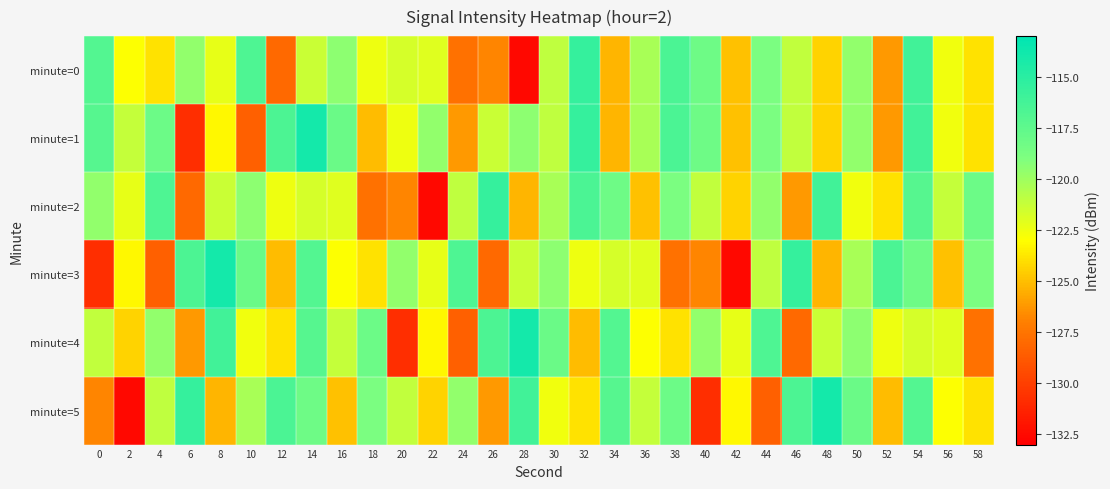

Reading left to right, list all the values displayed in this chart.

minute=0: 0=-116.9	2=-123.0	4=-123.9	6=-119.6	8=-122.3	10=-116.7	12=-128.1	14=-121.3	16=-119.5	18=-122.5	20=-121.7	22=-122.1	24=-127.6	26=-126.8	28=-132.6	30=-121.0	32=-115.5	34=-125.3	36=-120.3	38=-116.6	40=-118.2	42=-124.9	44=-118.8	46=-121.1	48=-124.4	50=-119.6	52=-126.2	54=-116.1	56=-122.6	58=-123.9
minute=1: 0=-117.1	2=-121.1	4=-118.1	6=-130.8	8=-123.2	10=-128.4	12=-116.6	14=-114.0	16=-118.0	18=-125.1	20=-122.5	22=-119.6	24=-126.2	26=-121.3	28=-119.5	30=-121.0	32=-115.5	34=-125.3	36=-120.3	38=-116.6	40=-118.2	42=-124.9	44=-118.8	46=-121.1	48=-124.4	50=-119.6	52=-126.2	54=-116.1	56=-122.6	58=-123.9
minute=2: 0=-119.6	2=-122.3	4=-116.7	6=-128.1	8=-121.3	10=-119.5	12=-122.5	14=-121.7	16=-122.1	18=-127.6	20=-126.8	22=-132.6	24=-121.0	26=-115.5	28=-125.3	30=-120.3	32=-116.6	34=-118.2	36=-124.9	38=-118.8	40=-121.1	42=-124.4	44=-119.6	46=-126.2	48=-116.1	50=-122.6	52=-123.9	54=-117.1	56=-121.1	58=-118.1
minute=3: 0=-130.8	2=-123.2	4=-128.4	6=-116.6	8=-114.0	10=-118.0	12=-125.1	14=-116.9	16=-123.0	18=-123.9	20=-119.6	22=-122.3	24=-116.7	26=-128.1	28=-121.3	30=-119.5	32=-122.5	34=-121.7	36=-122.1	38=-127.6	40=-126.8	42=-132.6	44=-121.0	46=-115.5	48=-125.3	50=-120.3	52=-116.6	54=-118.2	56=-124.9	58=-118.8
minute=4: 0=-121.1	2=-124.4	4=-119.6	6=-126.2	8=-116.1	10=-122.6	12=-123.9	14=-117.1	16=-121.1	18=-118.1	20=-130.8	22=-123.2	24=-128.4	26=-116.6	28=-114.0	30=-118.0	32=-125.1	34=-116.9	36=-123.0	38=-123.9	40=-119.6	42=-122.3	44=-116.7	46=-128.1	48=-121.3	50=-119.5	52=-122.5	54=-121.7	56=-122.1	58=-127.6
minute=5: 0=-126.8	2=-132.6	4=-121.0	6=-115.5	8=-125.3	10=-120.3	12=-116.6	14=-118.2	16=-124.9	18=-118.8	20=-121.1	22=-124.4	24=-119.6	26=-126.2	28=-116.1	30=-122.6	32=-123.9	34=-117.1	36=-121.1	38=-118.1	40=-130.8	42=-123.2	44=-128.4	46=-116.6	48=-114.0	50=-118.0	52=-125.1	54=-116.9	56=-123.0	58=-123.9